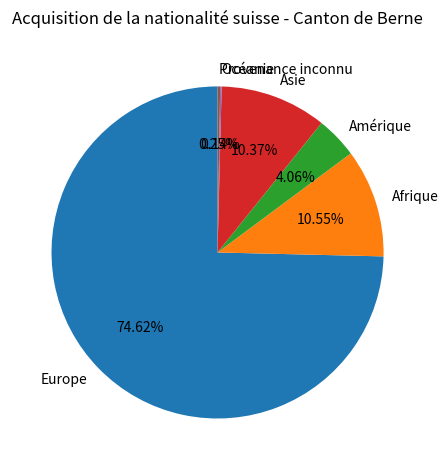

Between Amérique and Europe, which is larger?

Europe